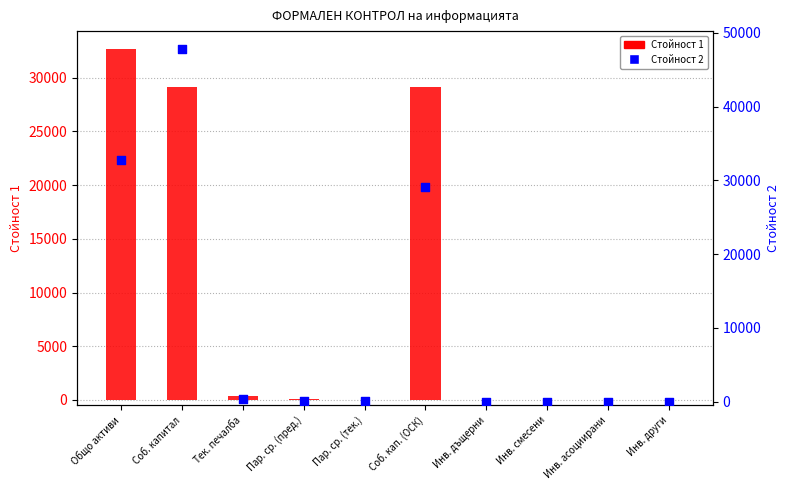

Which series has the widest spread of Y values?

Стойност 2